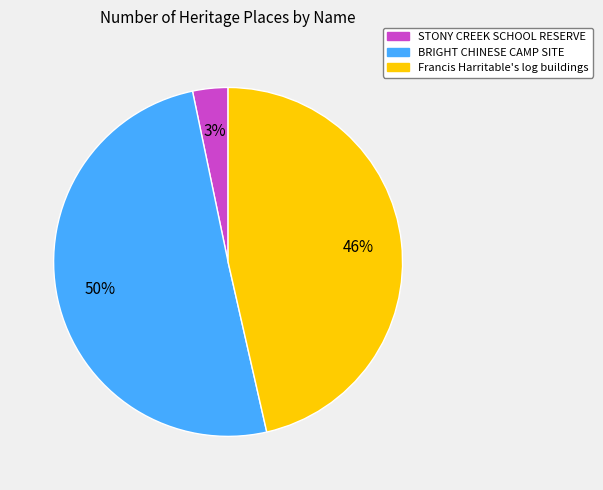

What percentage is the Francis Harritable's log buildings slice, to the nearest percent?

46%